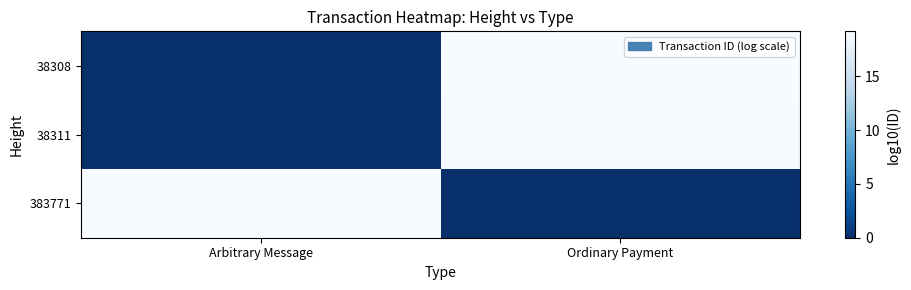

At how many categories does at least one series exceed 17?

2